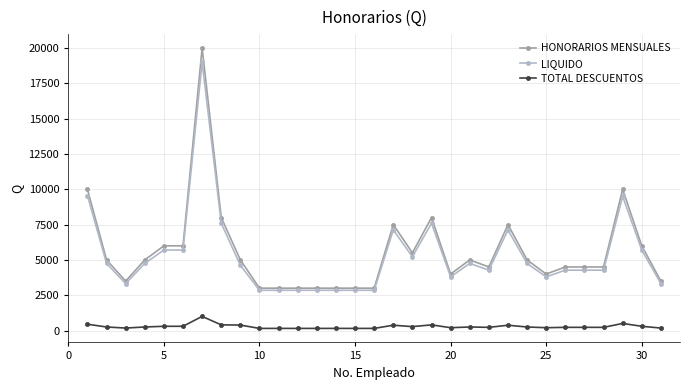

What is the value of the HONORARIOS MENSUALES point at the 1st from the left?

10000.0